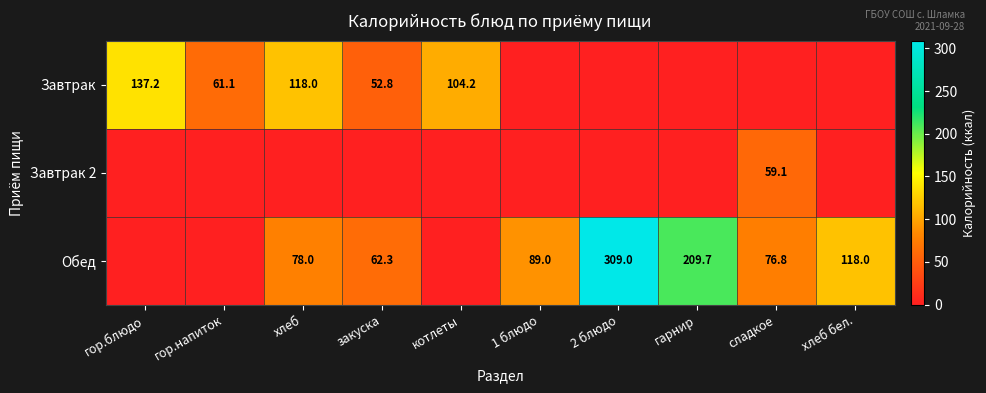

Is it true that Завтрак equals 168.6 at котлеты?

False